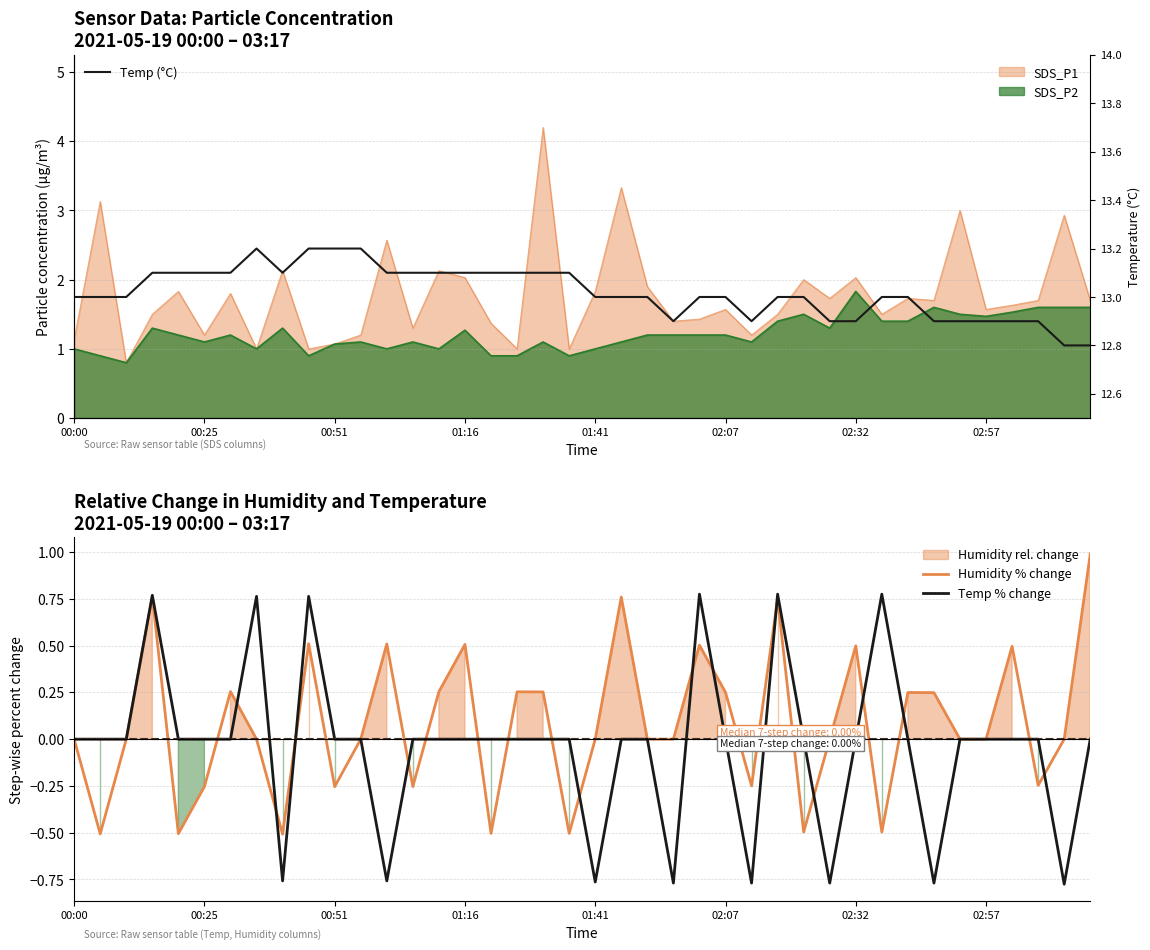

Between 02:07 and 13, which is larger?

13